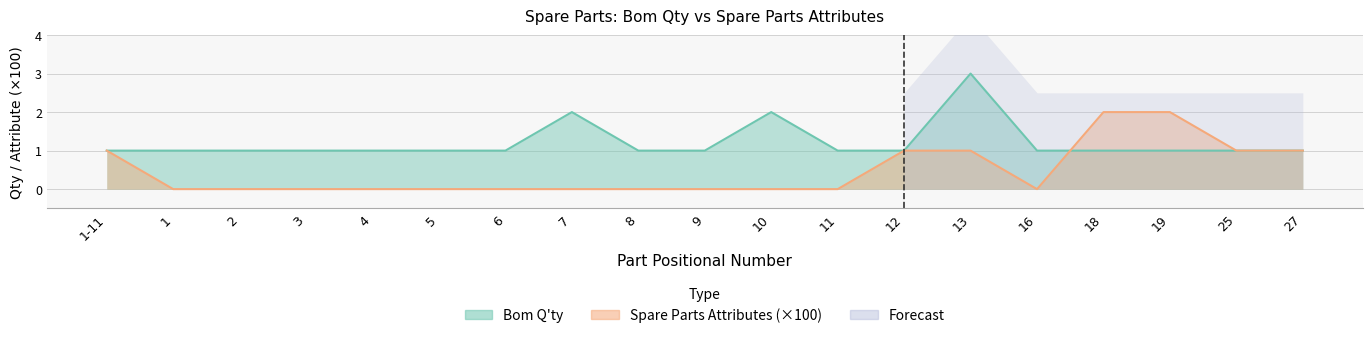

Which has a higher value, 10 or 9?

10